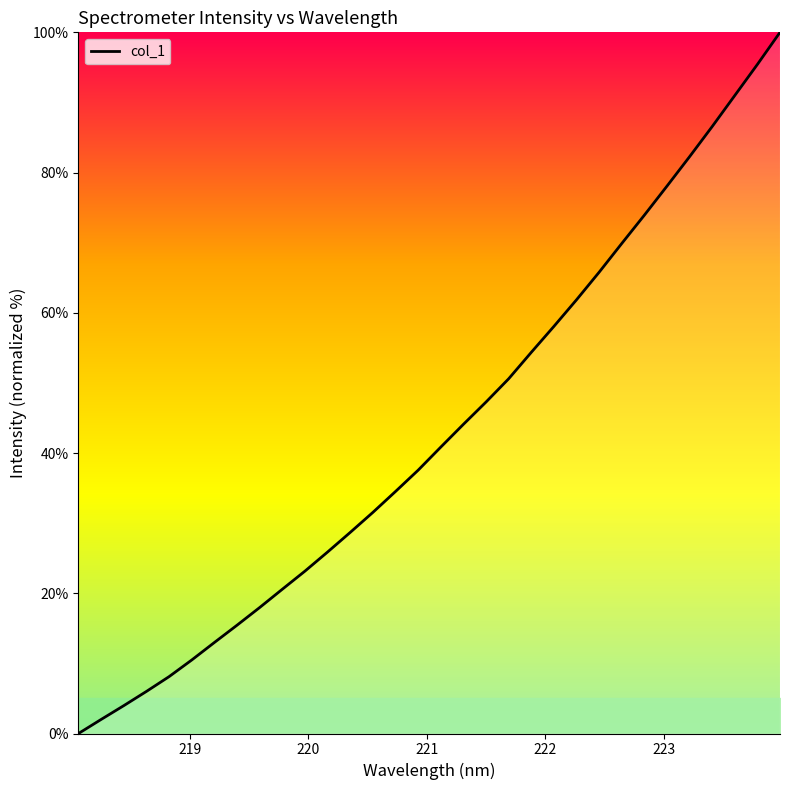

What is the difference between the maximum and minimum values?

100.0